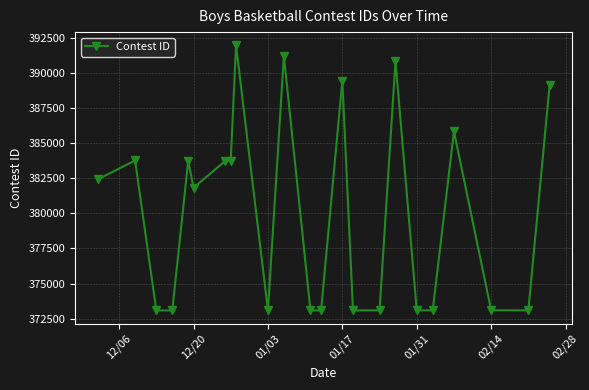

What is the value of the 22nd point from the left?

373098